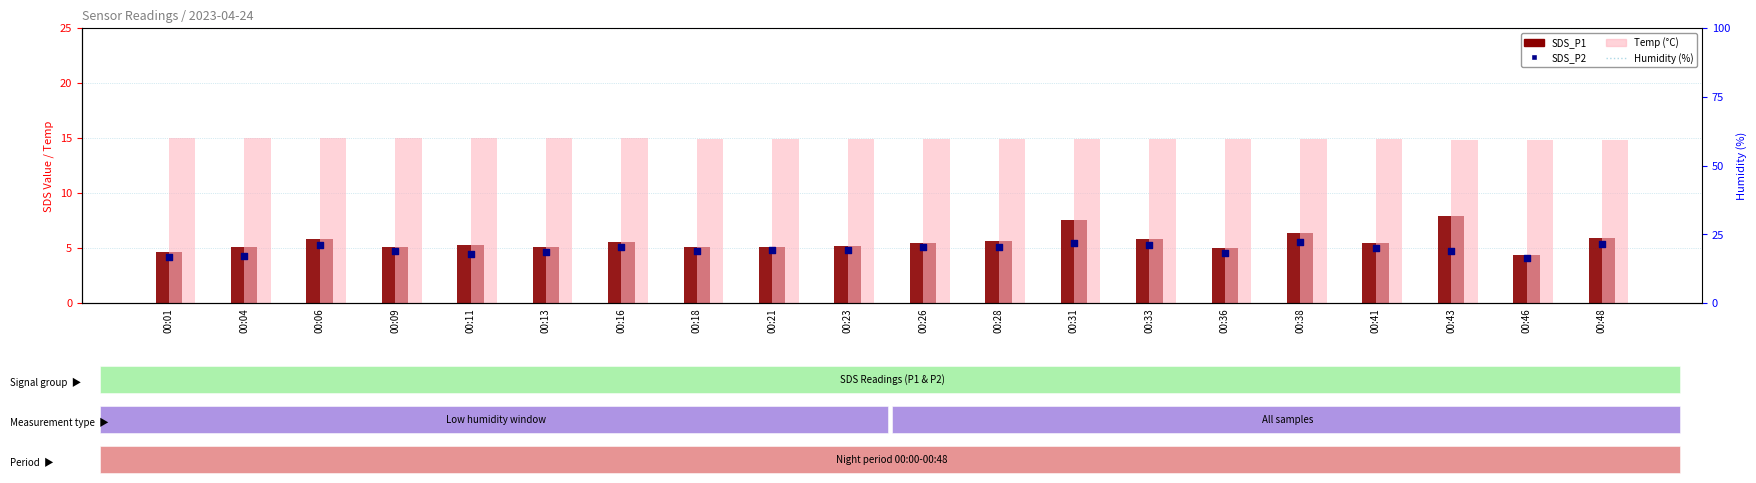

At which category is the sum across all series the highest?

00:31